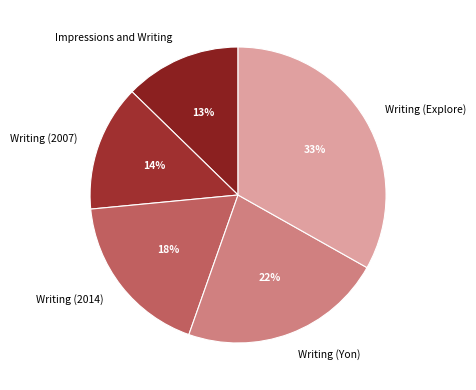

To the nearest percent, what is the difference between the Impressions and Writing and Writing (Explore) slice percentages?

20%